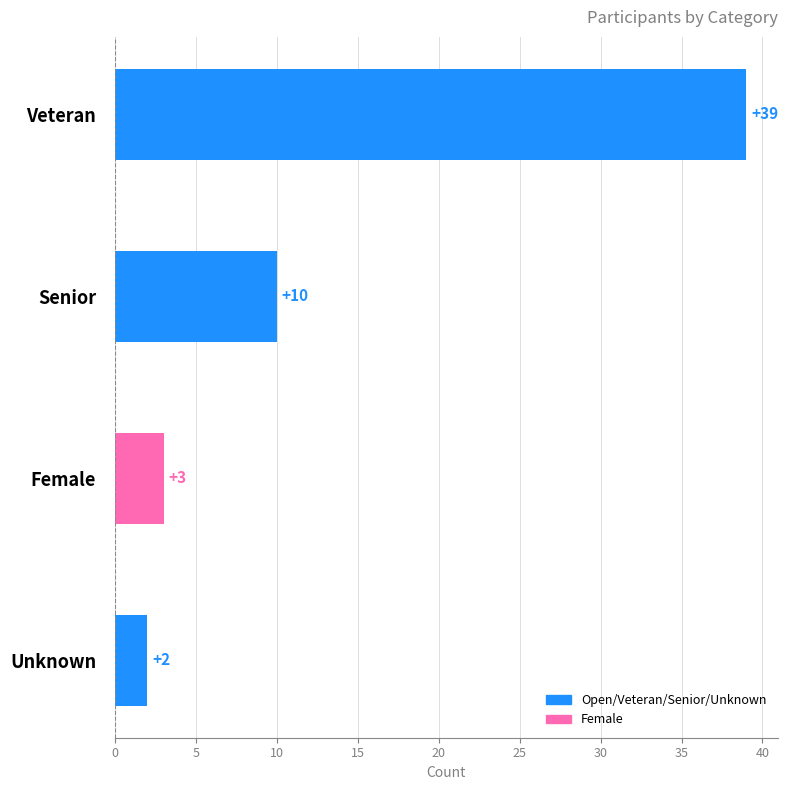

Reading top to bottom, extract all data points from this chart.

Veteran=39	Senior=10	Female=3	Unknown=2